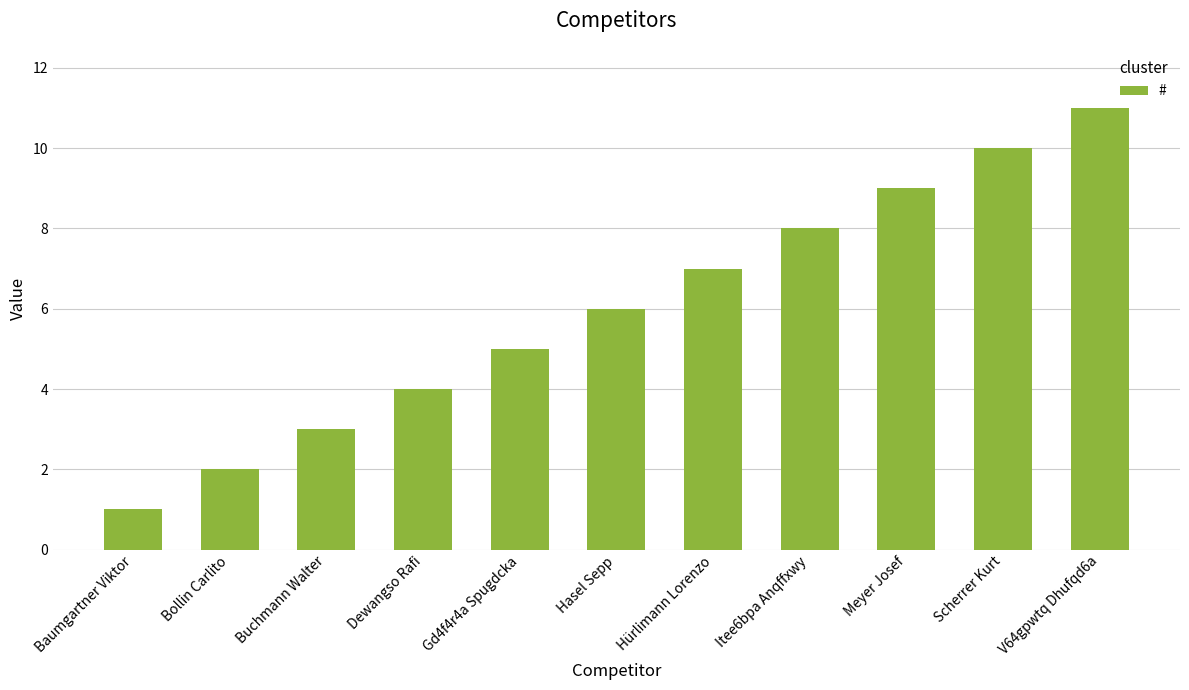

Reading left to right, transcribe all the data shown in this chart.

1	2	3	4	5	6	7	8	9	10	11